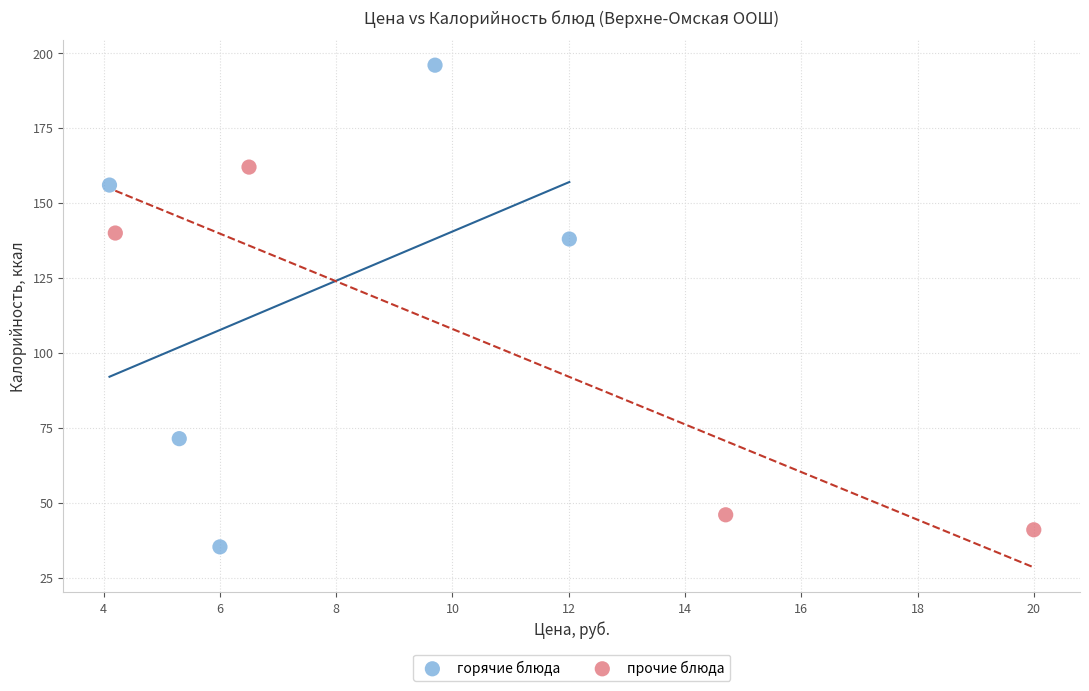

Which series has the largest Y range (max minus min)?

горячие блюда